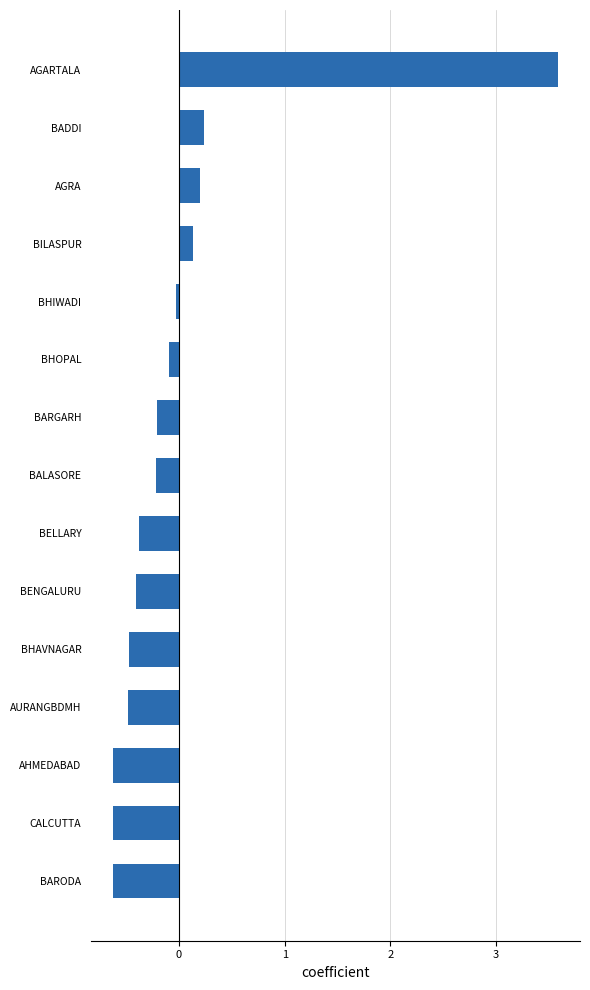

The value at AURANGBDMH is -0.7. True or false?

False